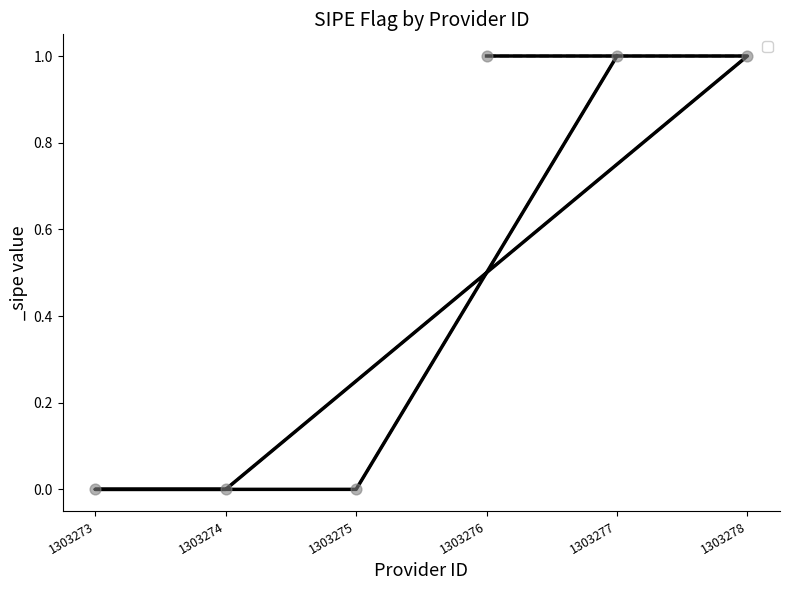

What is the change in value from 1303278 to 1303274?

-1